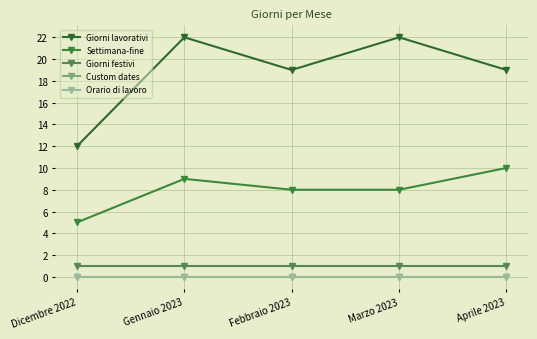

What is the sum of the Settimana-fine values at Febbraio 2023 and Marzo 2023?

16